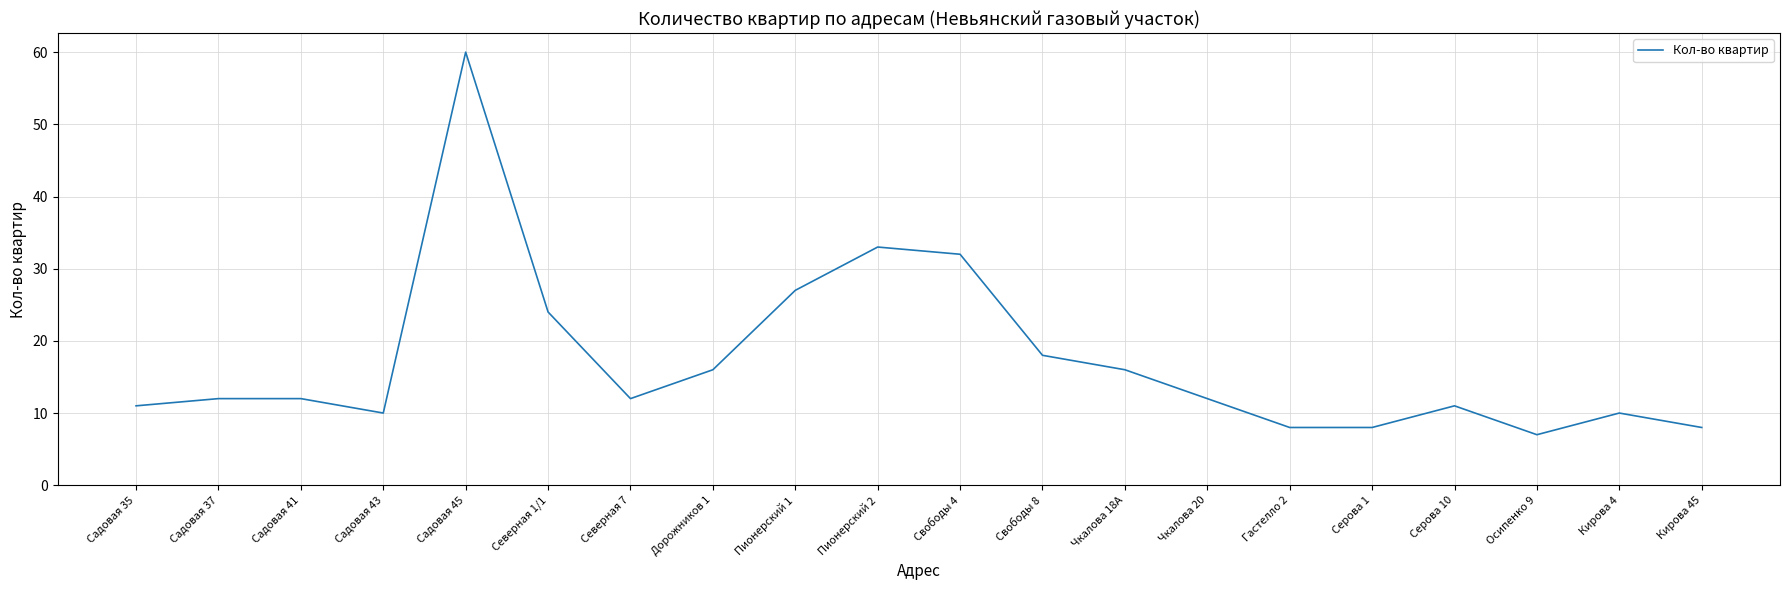

What is the change in value from Садовая 43 to Чкалова 20?

+2